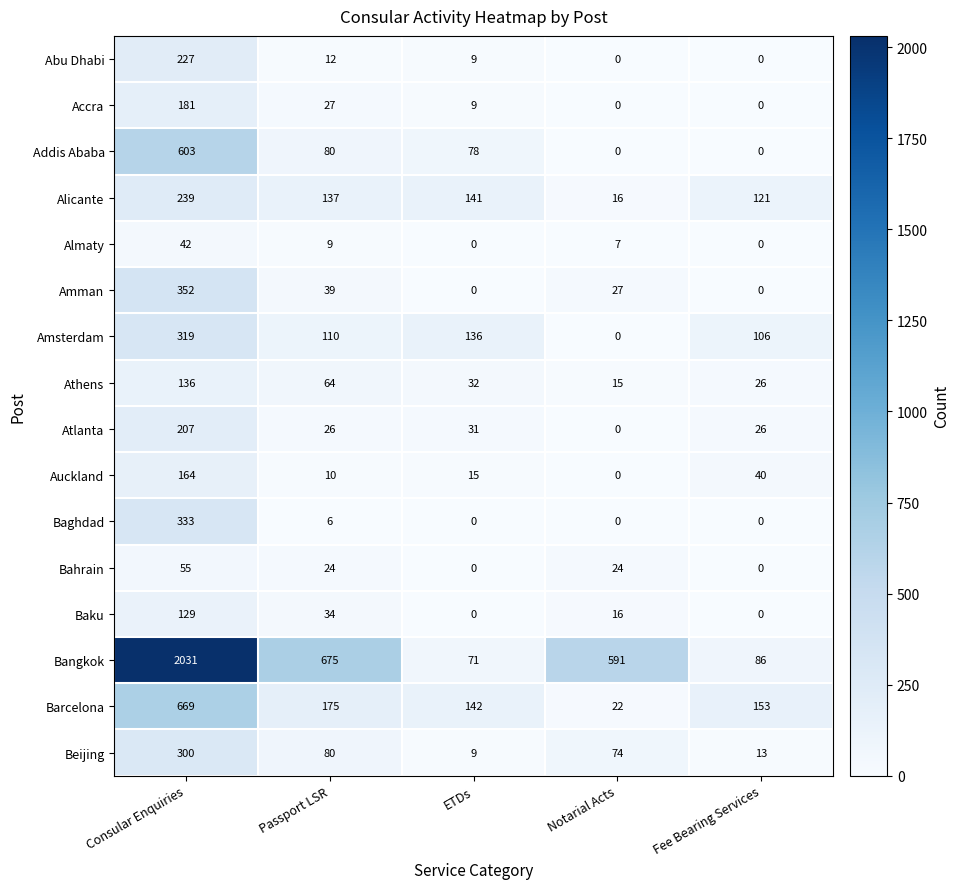

Rank the series by their maximum value, from highest to lowest.

Bangkok, Barcelona, Addis Ababa, Amman, Baghdad, Amsterdam, Beijing, Alicante, Abu Dhabi, Atlanta, Accra, Auckland, Athens, Baku, Bahrain, Almaty